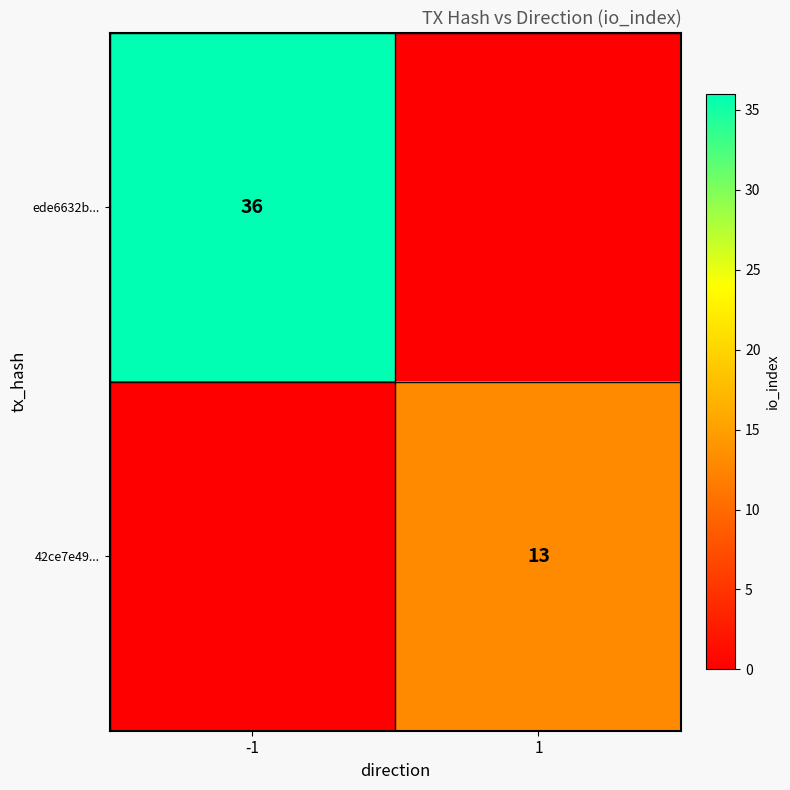

What is the difference between the highest and lowest values at 1?

13